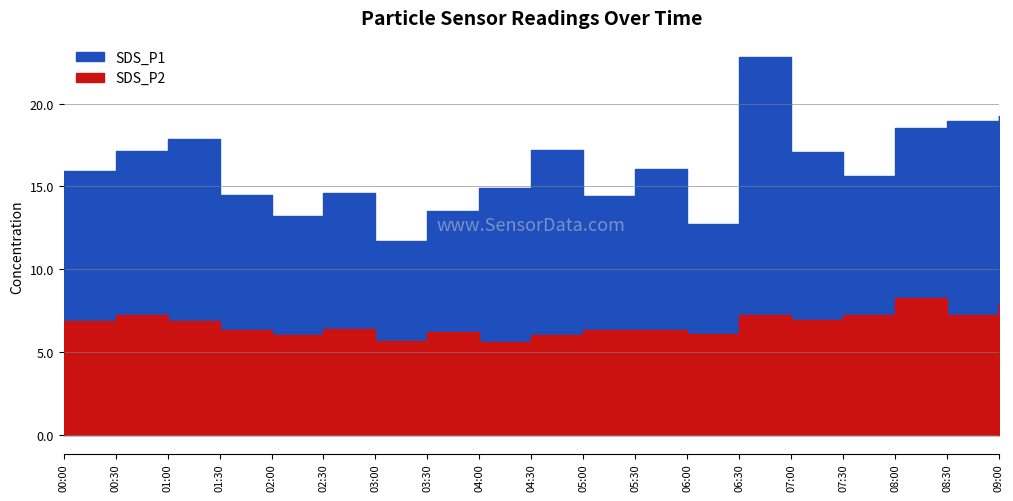

Reading right to left, transcribe all the data shown in this chart.

SDS_P1: 09:00=19.2	08:30=18.9	08:00=18.5	07:30=15.7	07:00=17.1	06:30=22.8	06:00=12.8	05:30=16.0	05:00=14.4	04:30=17.2	04:00=14.9	03:30=13.5	03:00=11.7	02:30=14.6	02:00=13.2	01:30=14.5	01:00=17.9	00:30=17.1	00:00=15.9
SDS_P2: 09:00=7.9	08:30=7.2	08:00=8.3	07:30=7.2	07:00=6.9	06:30=7.2	06:00=6.1	05:30=6.3	05:00=6.3	04:30=6.0	04:00=5.6	03:30=6.2	03:00=5.7	02:30=6.4	02:00=6.0	01:30=6.3	01:00=6.9	00:30=7.2	00:00=6.8